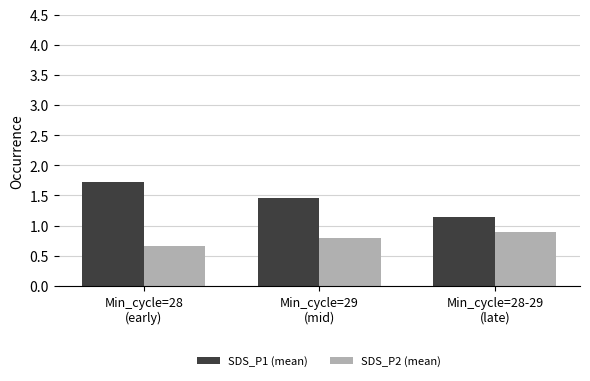

At how many categories does at least one series exceed 1?

3